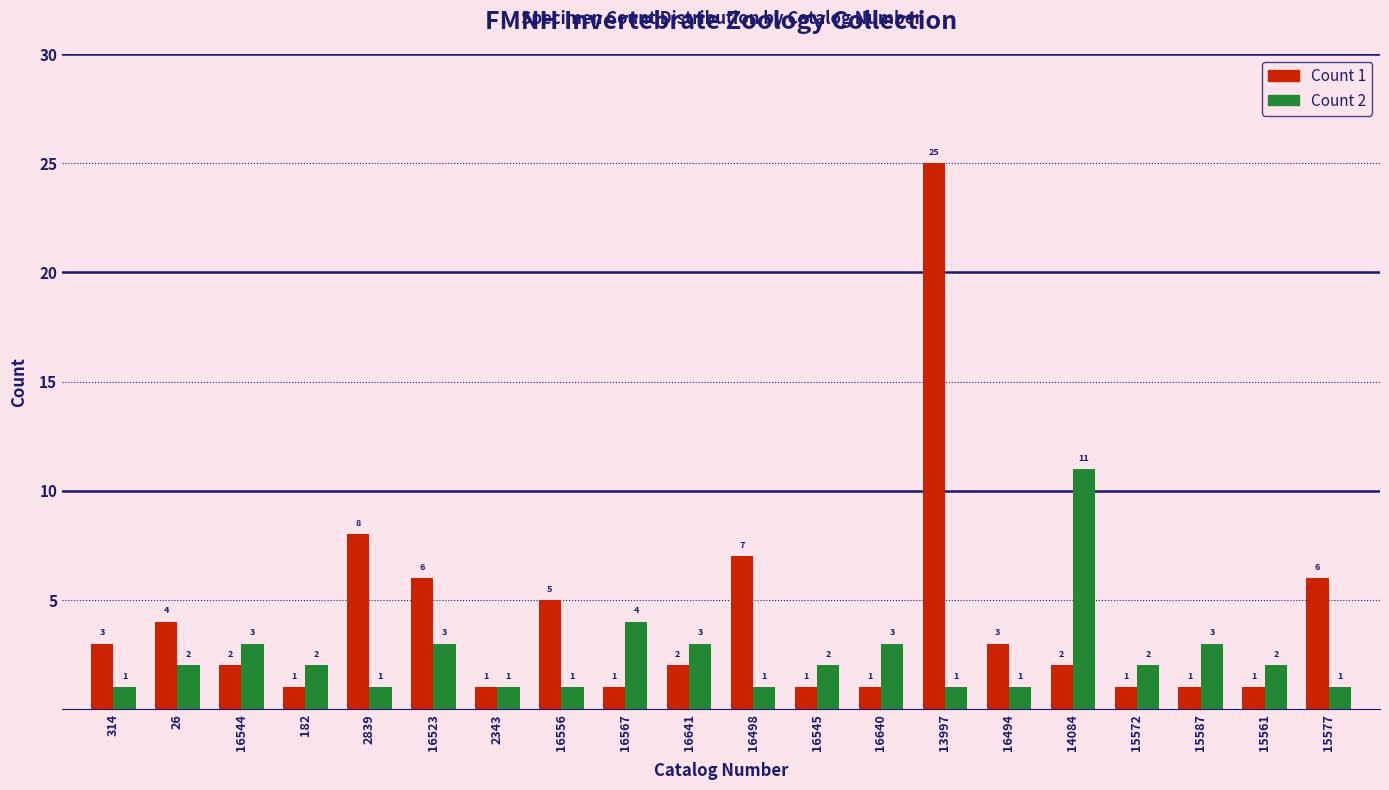

What is the minimum value for Count 2?

1